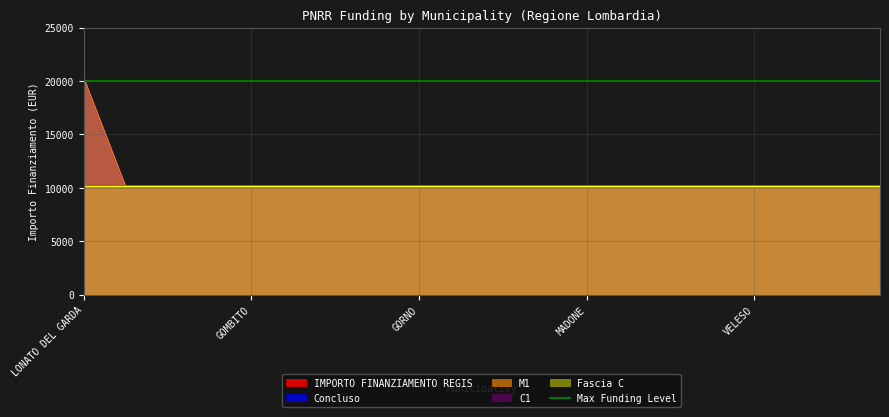

True or false: M1 and IMPORTO FINANZIAMENTO REGIS intersect in this chart.

False